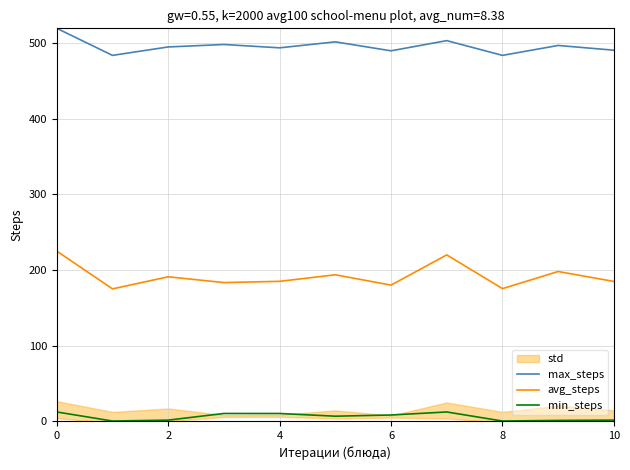

True or false: max_steps and min_steps cross at least once.

False